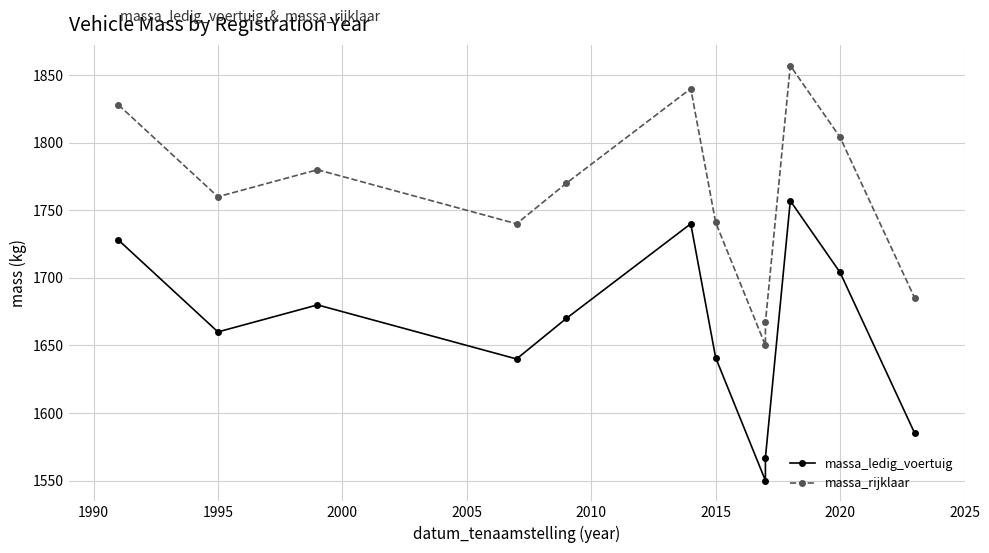

True or false: massa_rijklaar and massa_ledig_voertuig intersect in this chart.

False